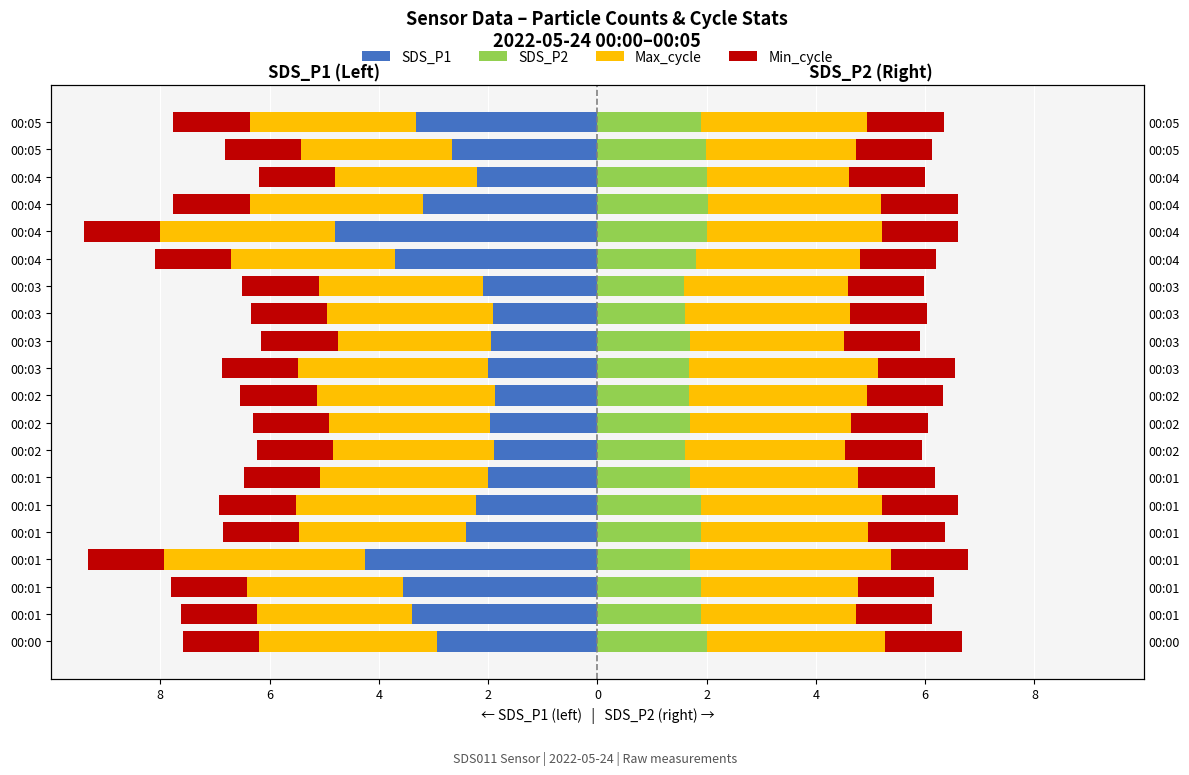

How many groups of bars are there?

20